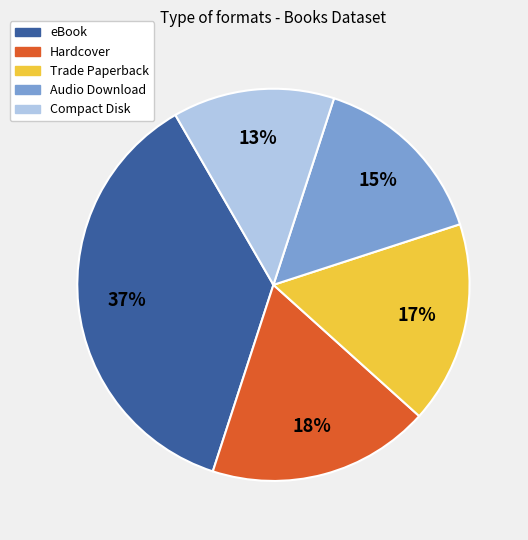

How many slices are in this pie chart?

5